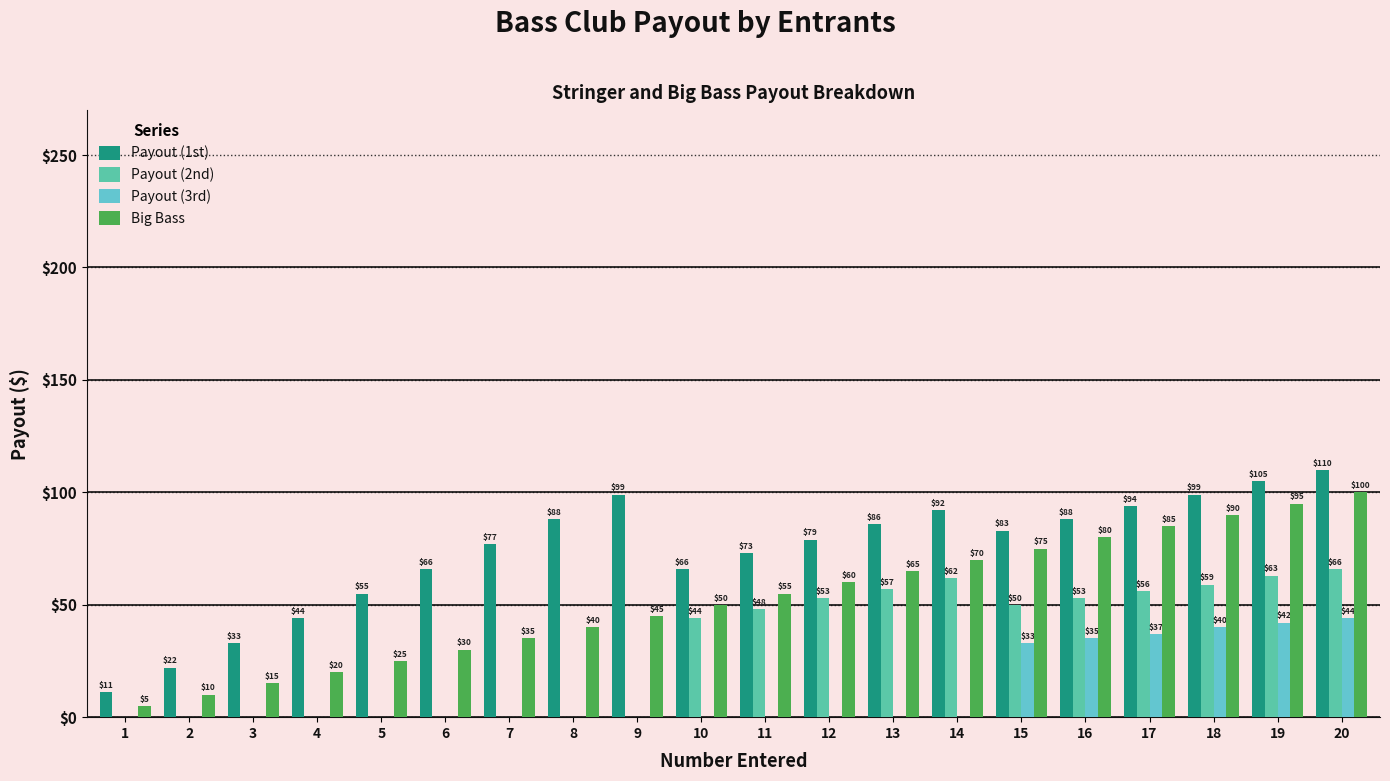

What is the maximum value shown in the chart?

110